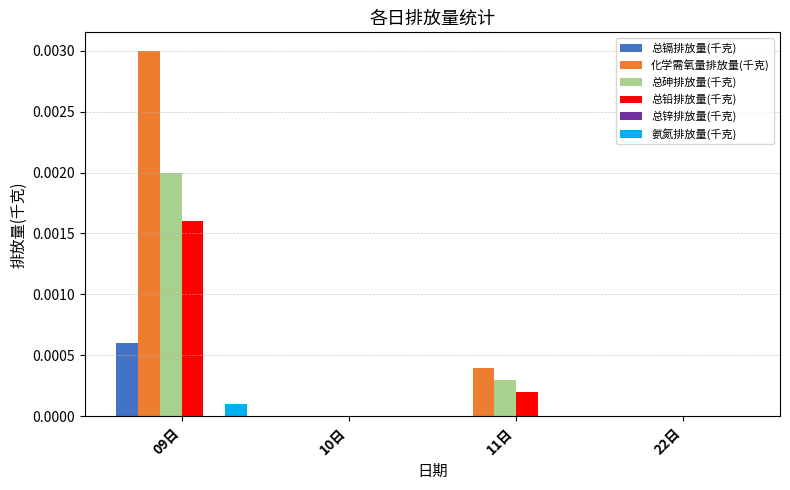

At which category is the sum across all series the highest?

09日